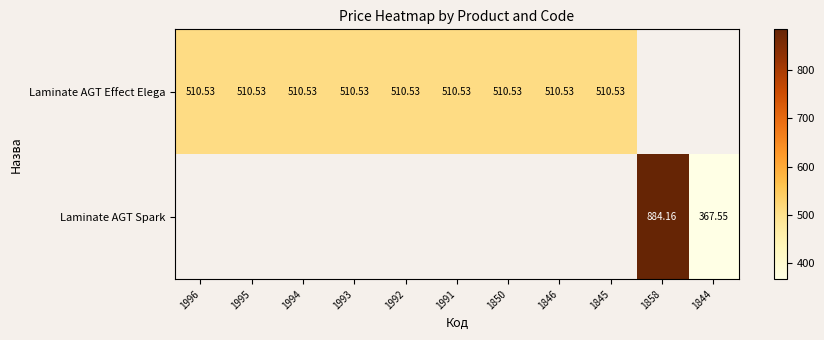

Is the value of Laminate AGT Effect Elega at 1845 greater than the value of Laminate AGT Spark at 1844?

Yes